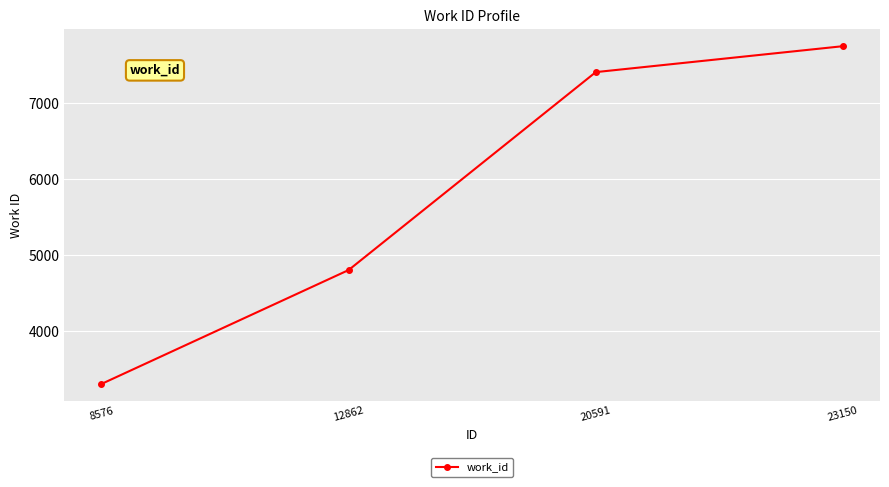

Is it true that the value at 12862 is 4808?

True